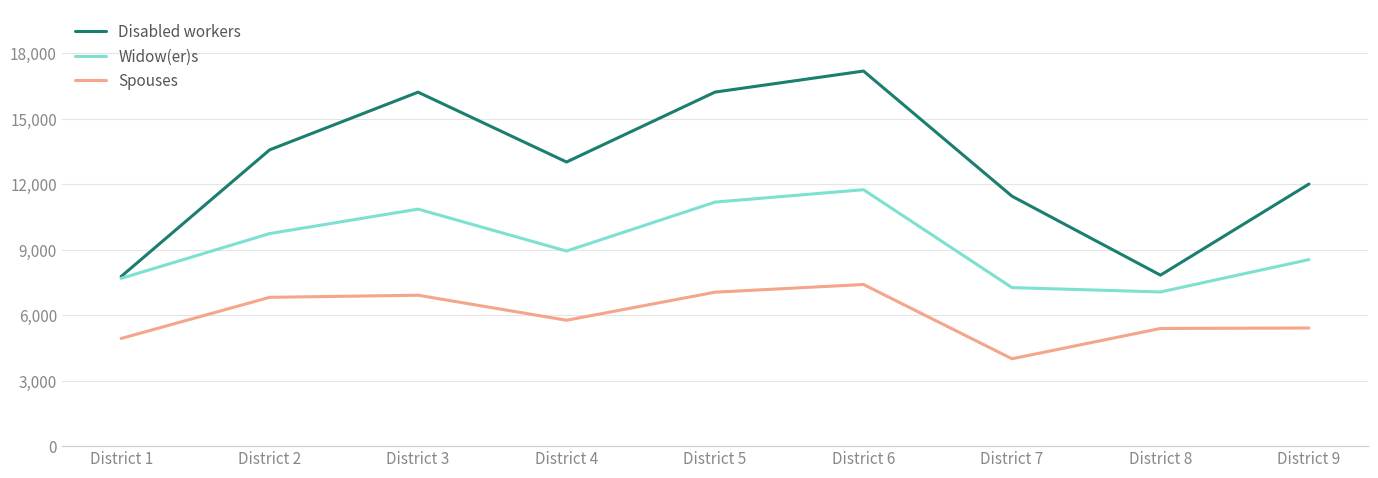

Between District 1 and District 2, which series saw the biggest shift?

Disabled workers